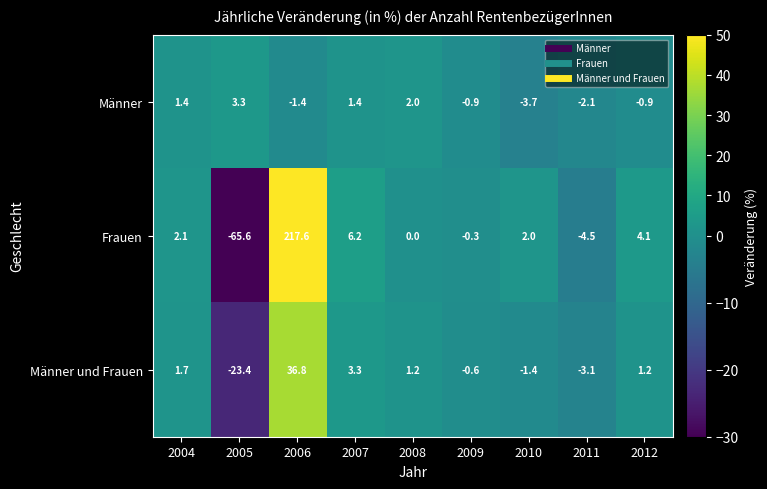

Which label corresponds to the largest value in the chart?

2006